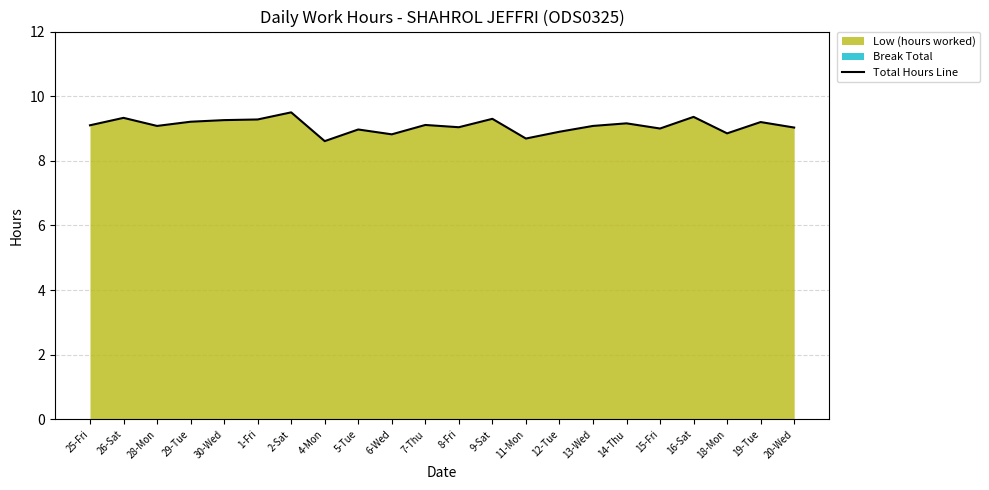

Reading left to right, transcribe all the data shown in this chart.

9.1	9.3	9.1	9.2	9.3	9.3	9.5	8.6	9.0	8.8	9.1	9.0	9.3	8.7	8.9	9.1	9.2	9.0	9.4	8.8	9.2	9.0